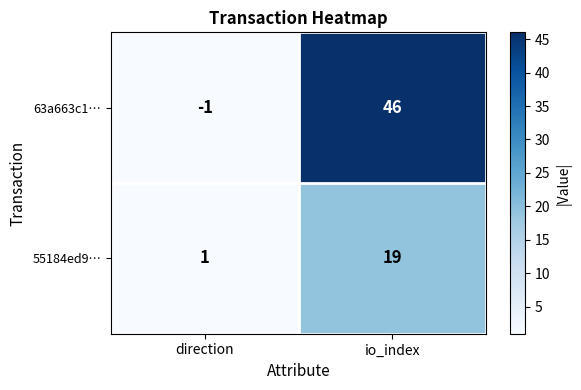

What is the difference between the maximum and minimum values in the 63a663c1… series?

47